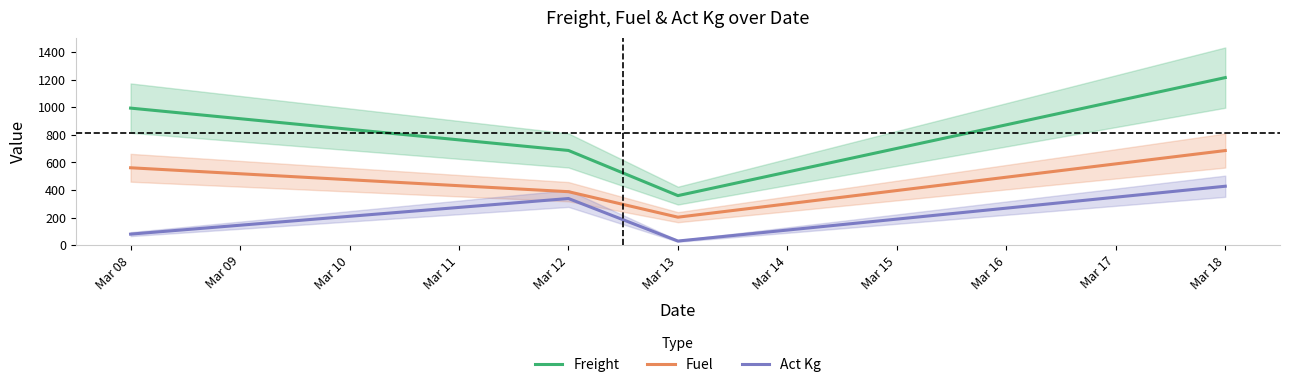

List the series in order of their peak value, highest first.

Freight, Fuel, Act Kg